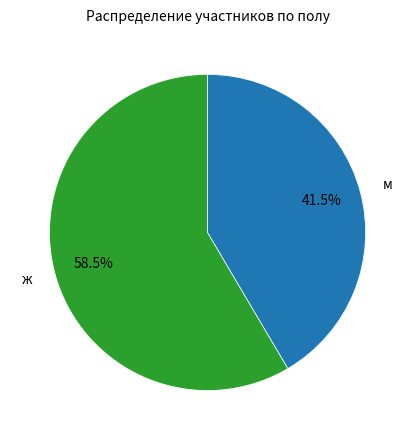

What percentage is NOT represented by ж?

41.5%